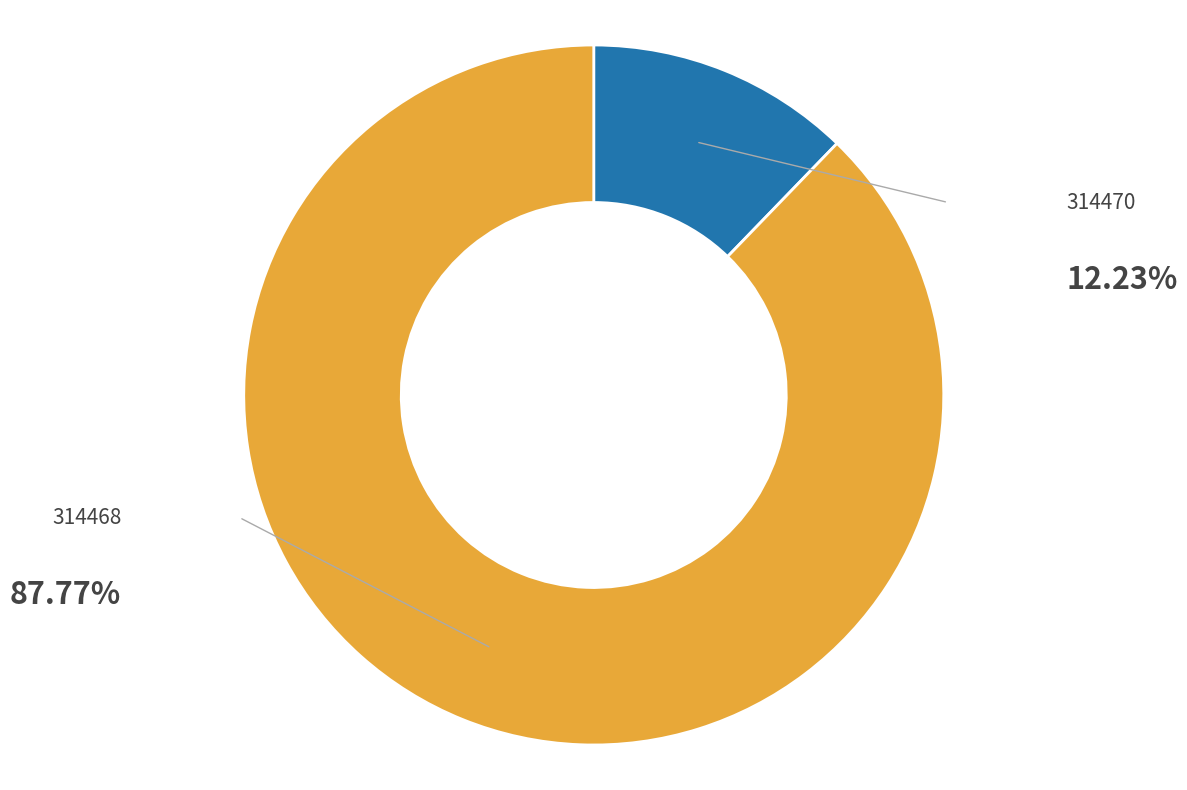

Which slice is the largest?

314468